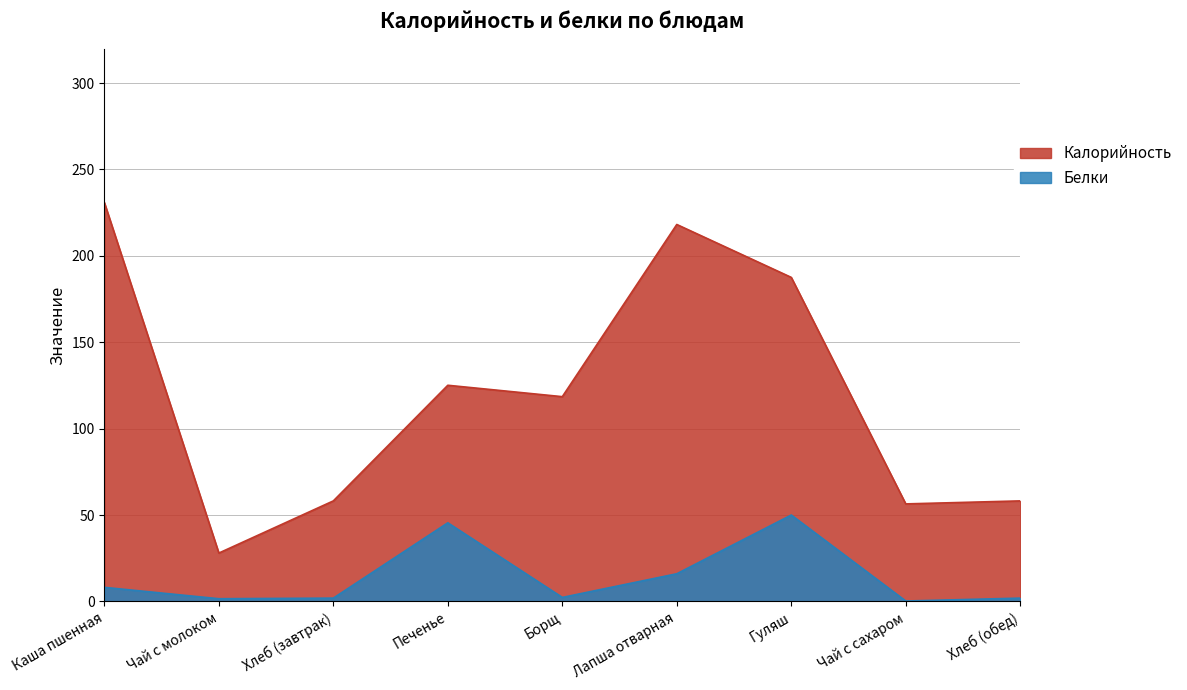

List the labels in order of value, smallest first.

Чай с молоком, Чай с сахаром, Хлеб (завтрак), Хлеб (обед), Борщ, Печенье, Гуляш, Лапша отварная, Каша пшенная